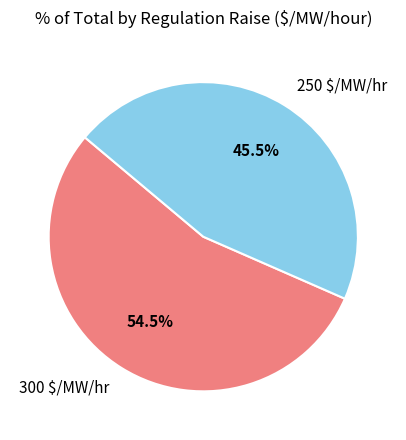

What portion of the pie excludes 300 $/MW/hr?

45.5%